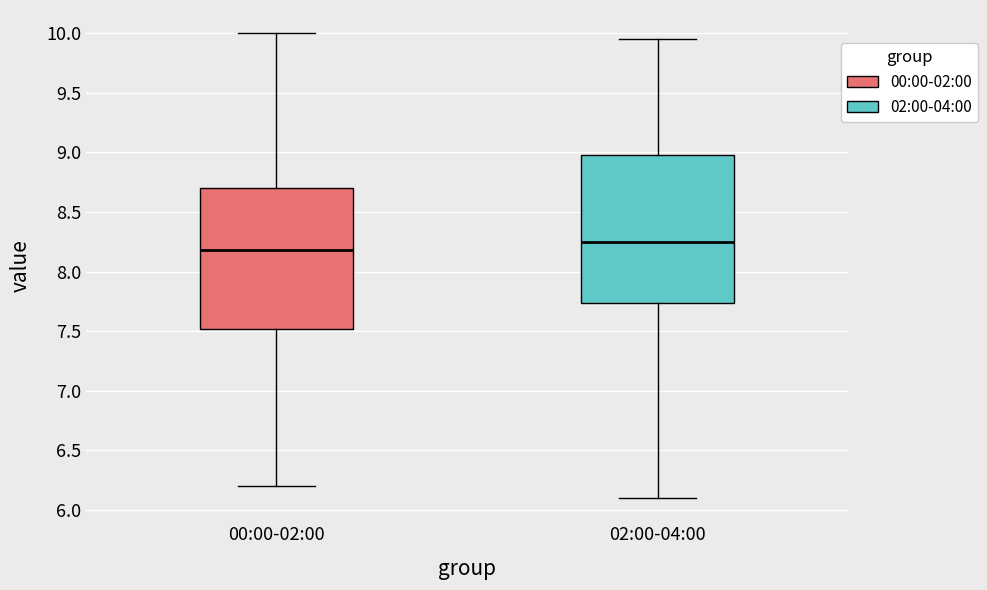

Which box's median line is the highest?

02:00-04:00